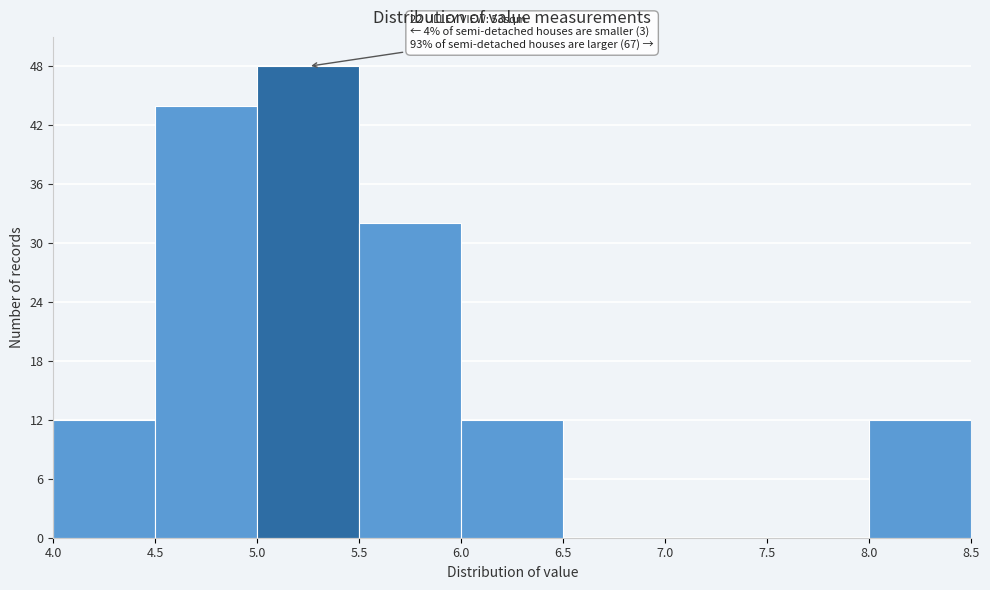

Over which range of the x-axis is the bar tallest?

5.0 to 5.5